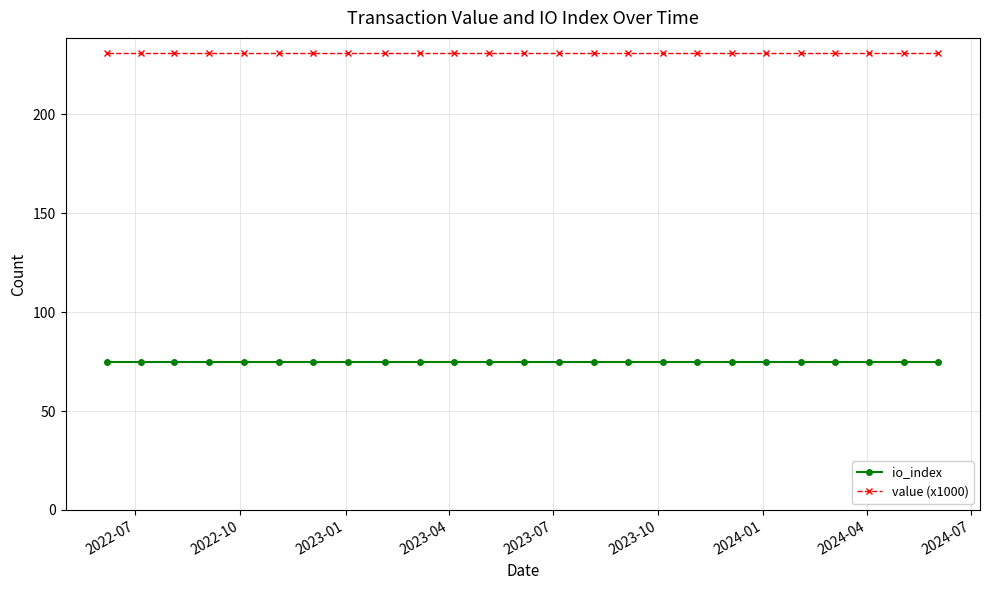

List the series in order of their peak value, lowest first.

io_index, value (x1000)